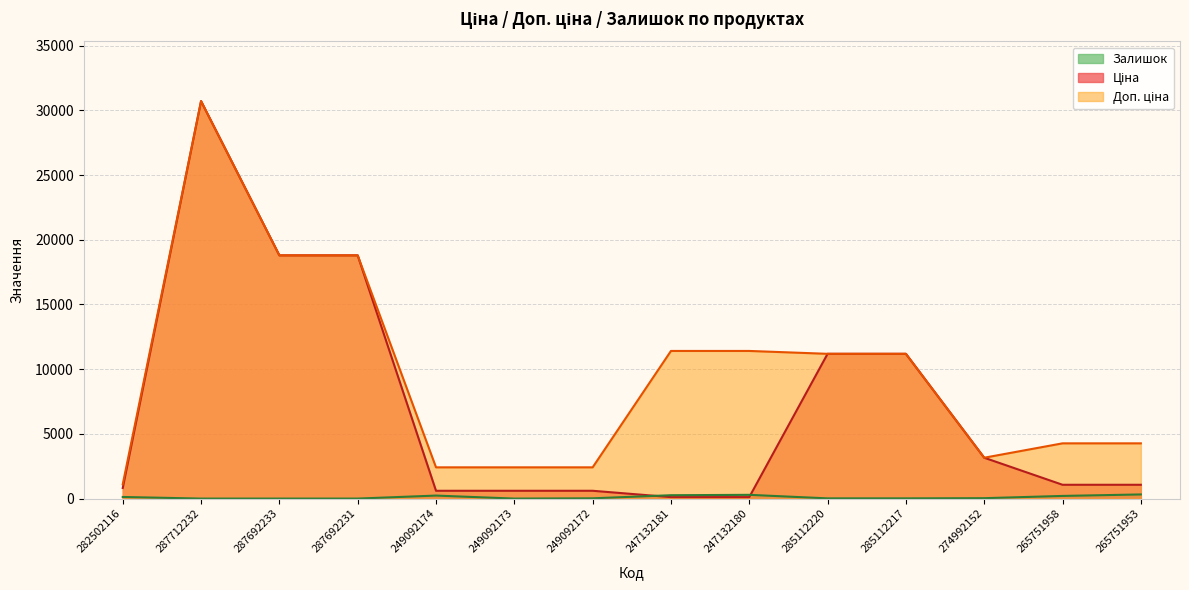

Where does the Залишок series first go above 31?

282502116